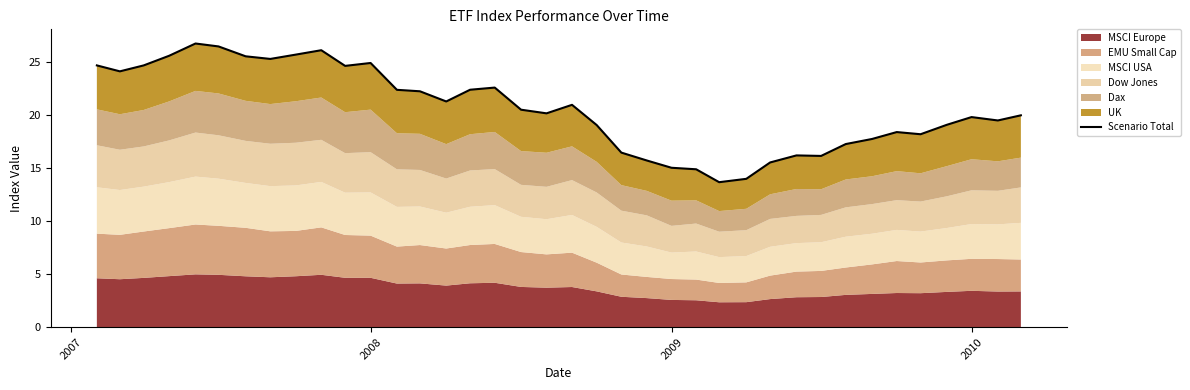

What is the greatest value displayed?

26.8